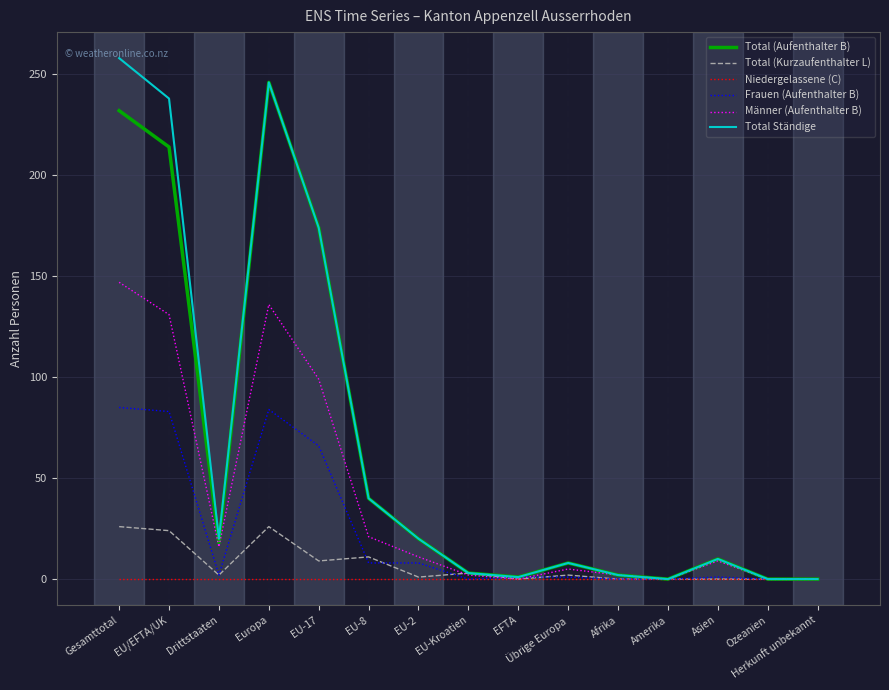

Between Gesamttotal and Übrige Europa, which series saw the biggest shift?

Total Ständige